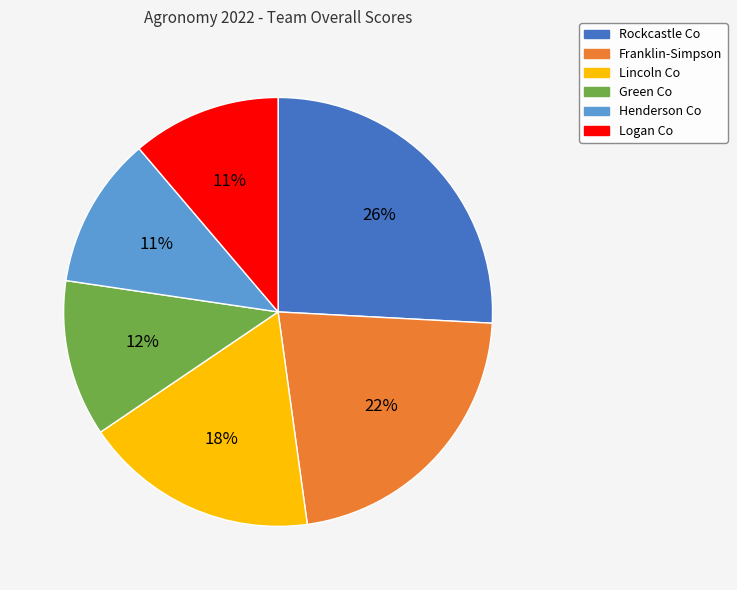

Is there any slice that represents more than half of the pie?

No